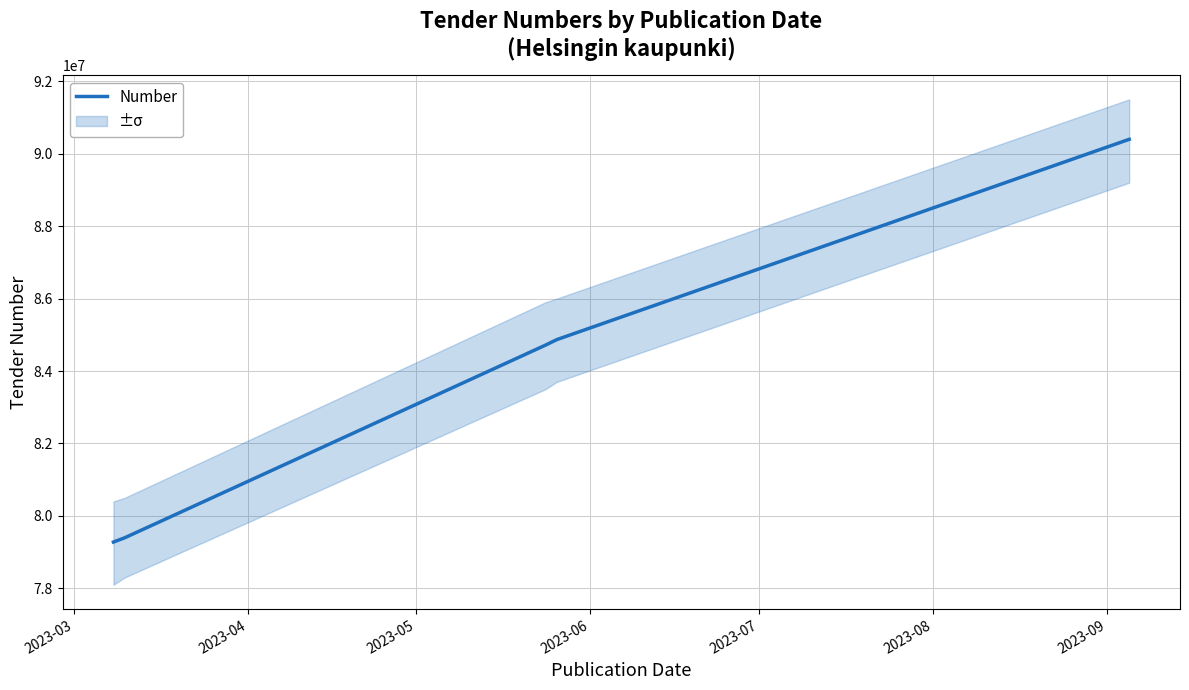

What is the difference between the second highest and second lowest values?

5470941